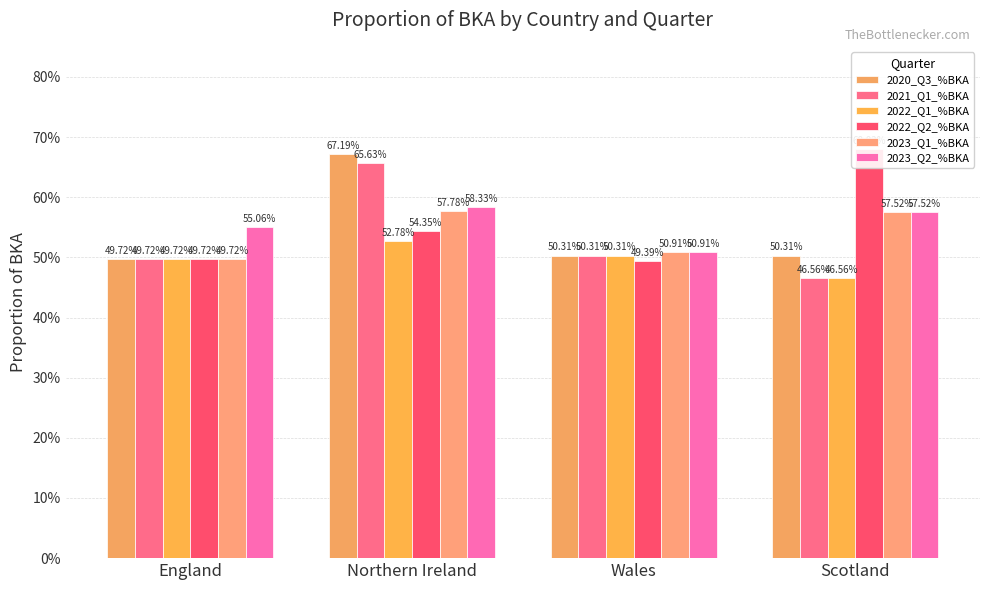

What is the value of the 2023_Q1_%BKA bar at the 4th from the left?

0.6